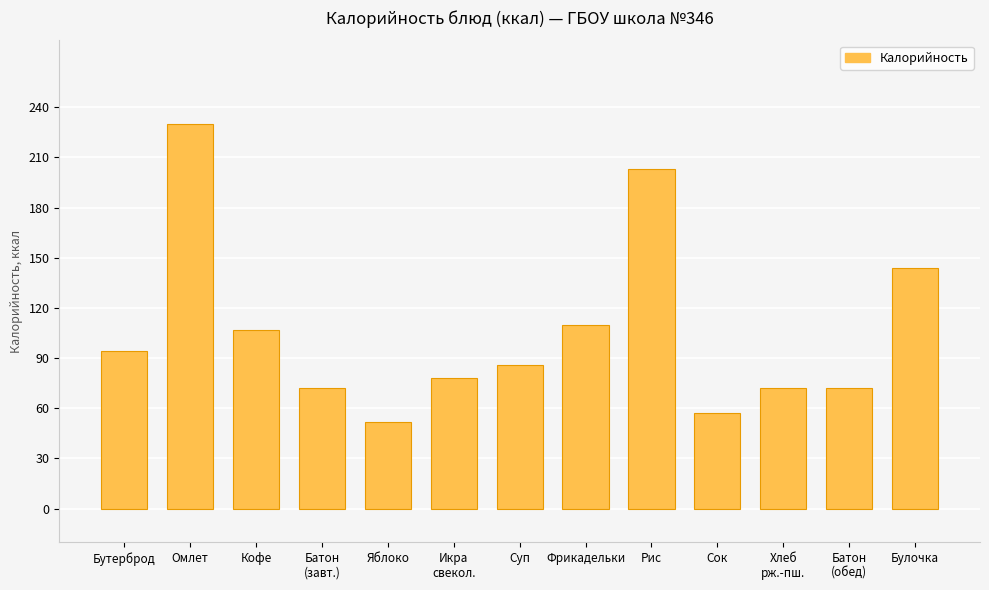

How many data points does each series have?

13